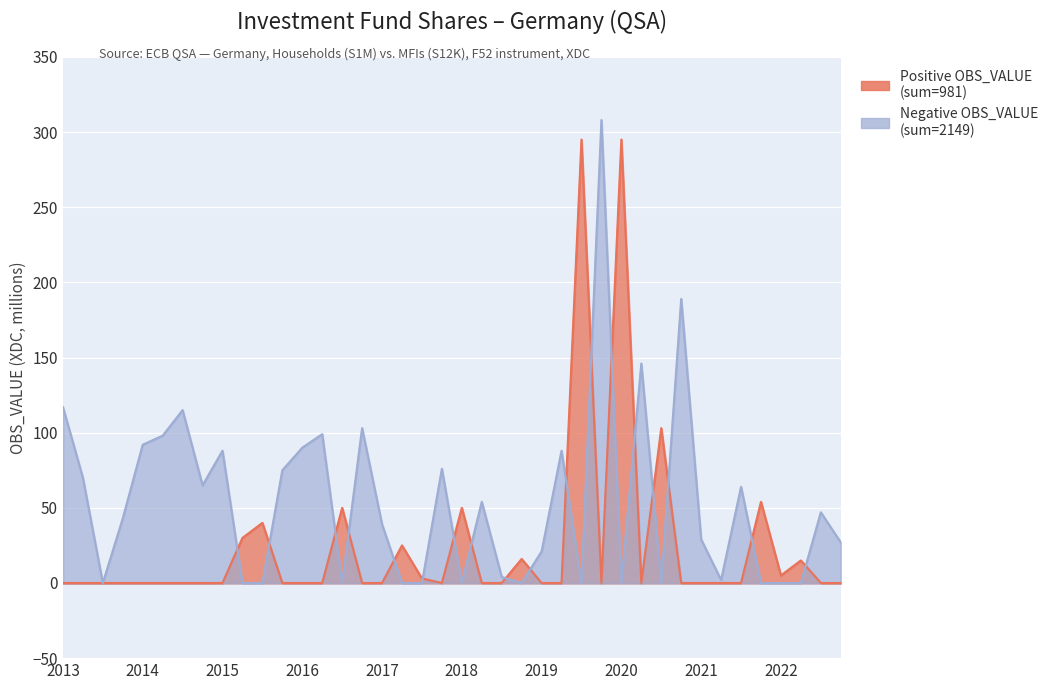

True or false: Positive OBS_VALUE has a value of -179 at 2016.

False